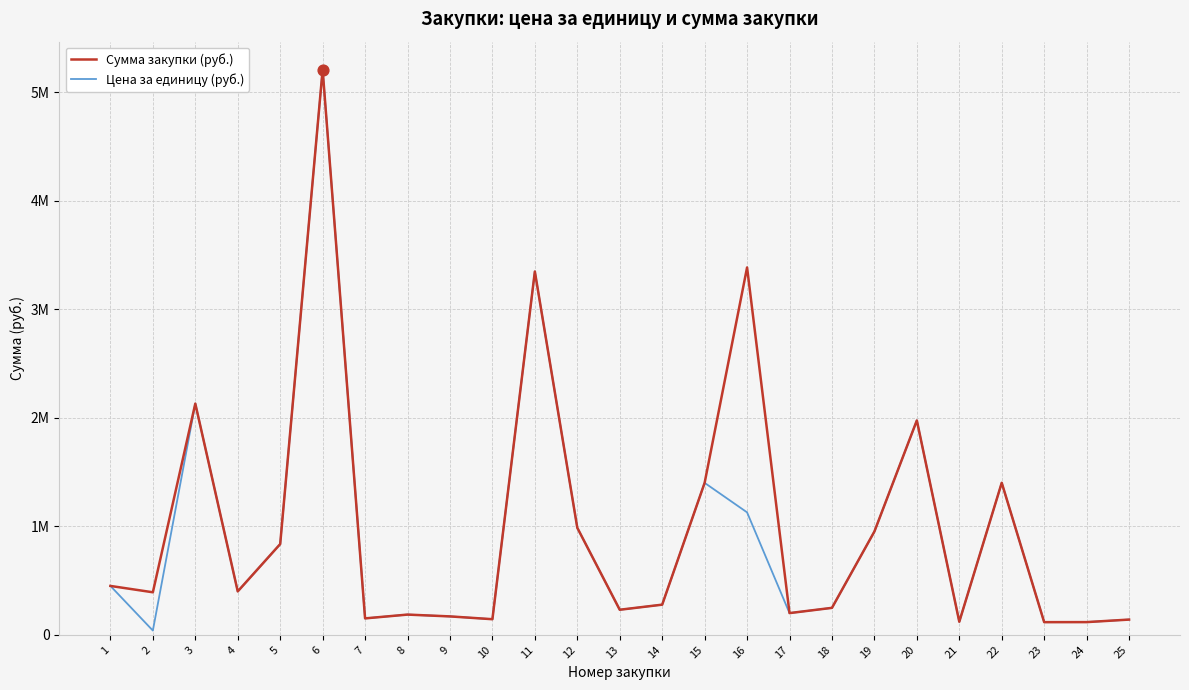

Which series has the largest total across all categories?

Сумма закупки (руб.)